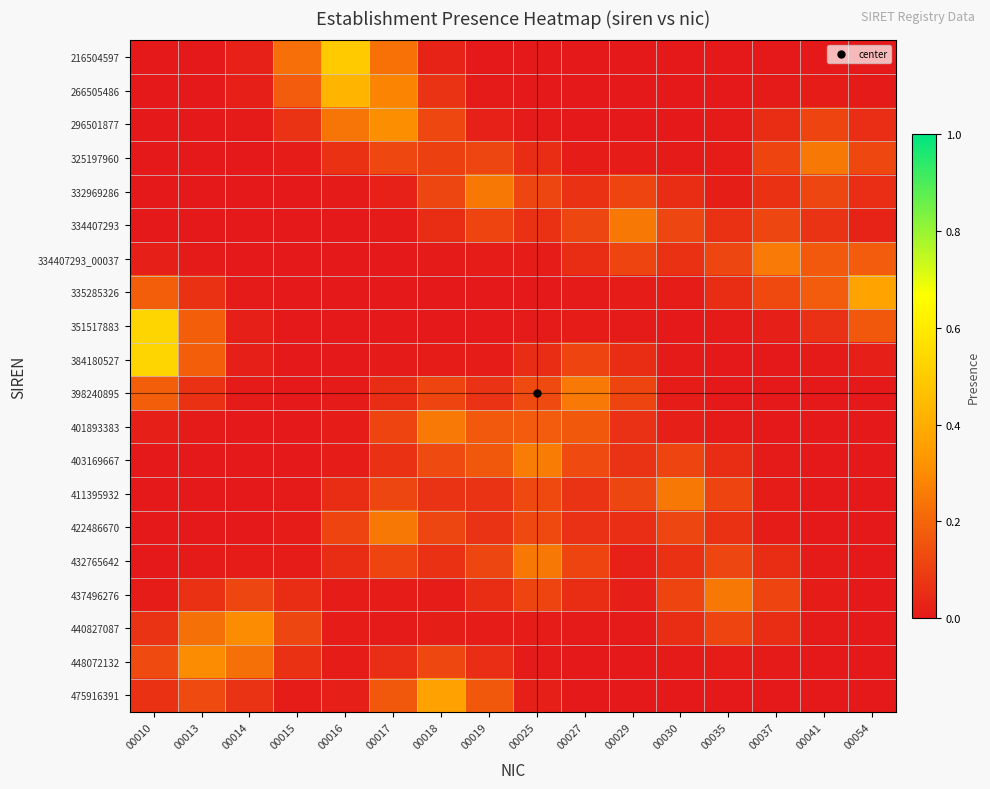

How many data points does each series have?

16